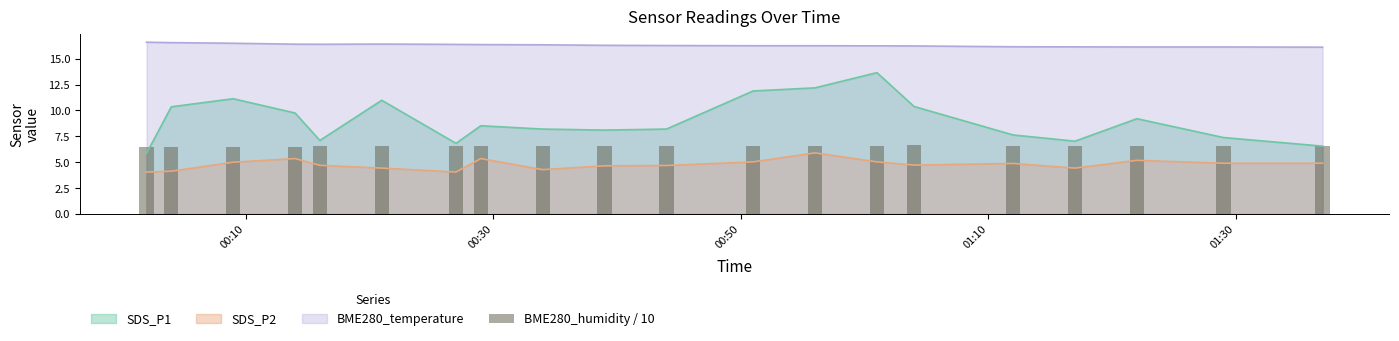

True or false: SDS_P2 and BME280_temperature intersect in this chart.

False